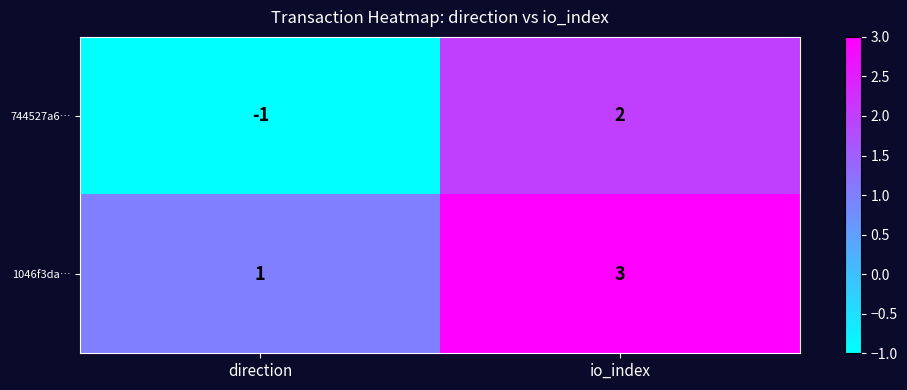

At how many categories does at least one series exceed 0?

2